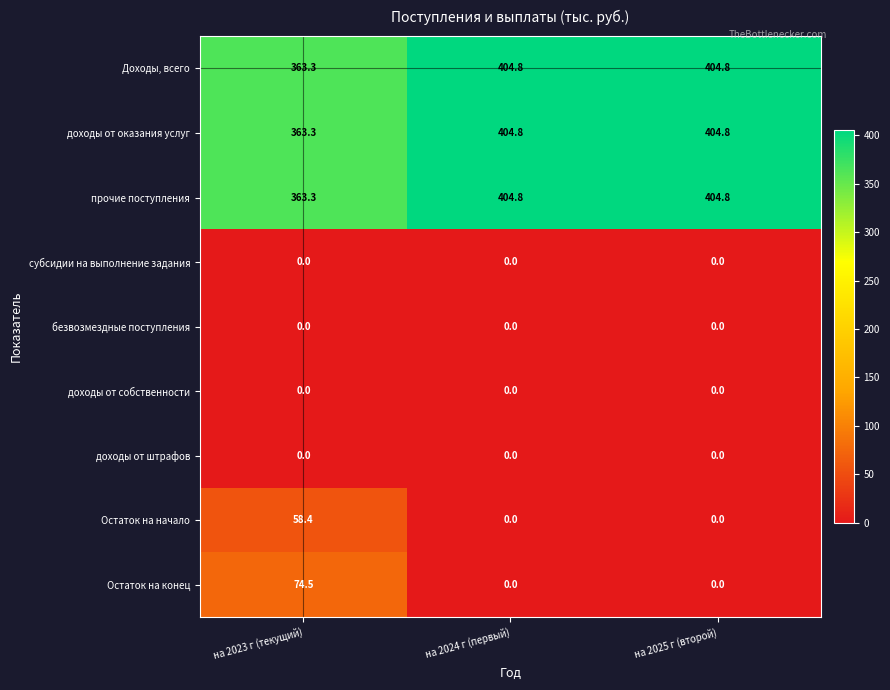

Which series has the largest range (max minus min)?

Остаток на конец